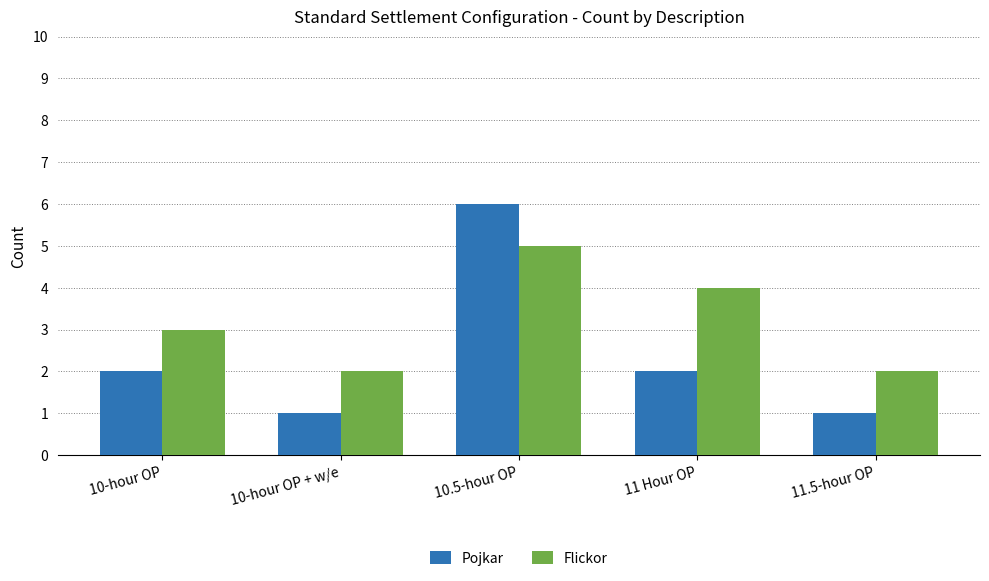

How many bars are there in total?

10